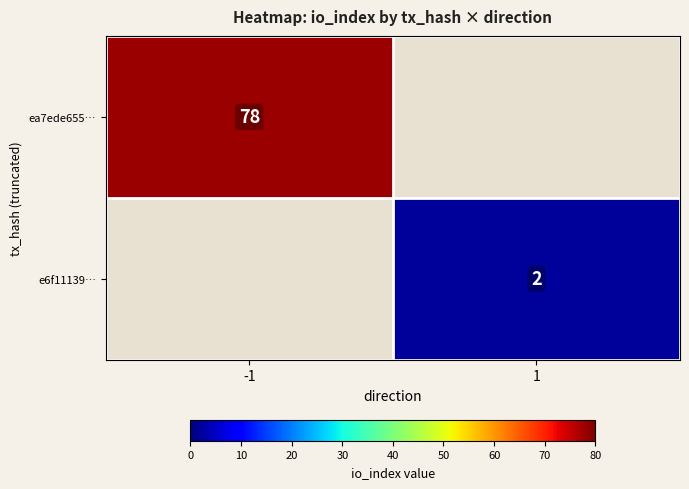

Between 1 and -1, which is larger?

-1